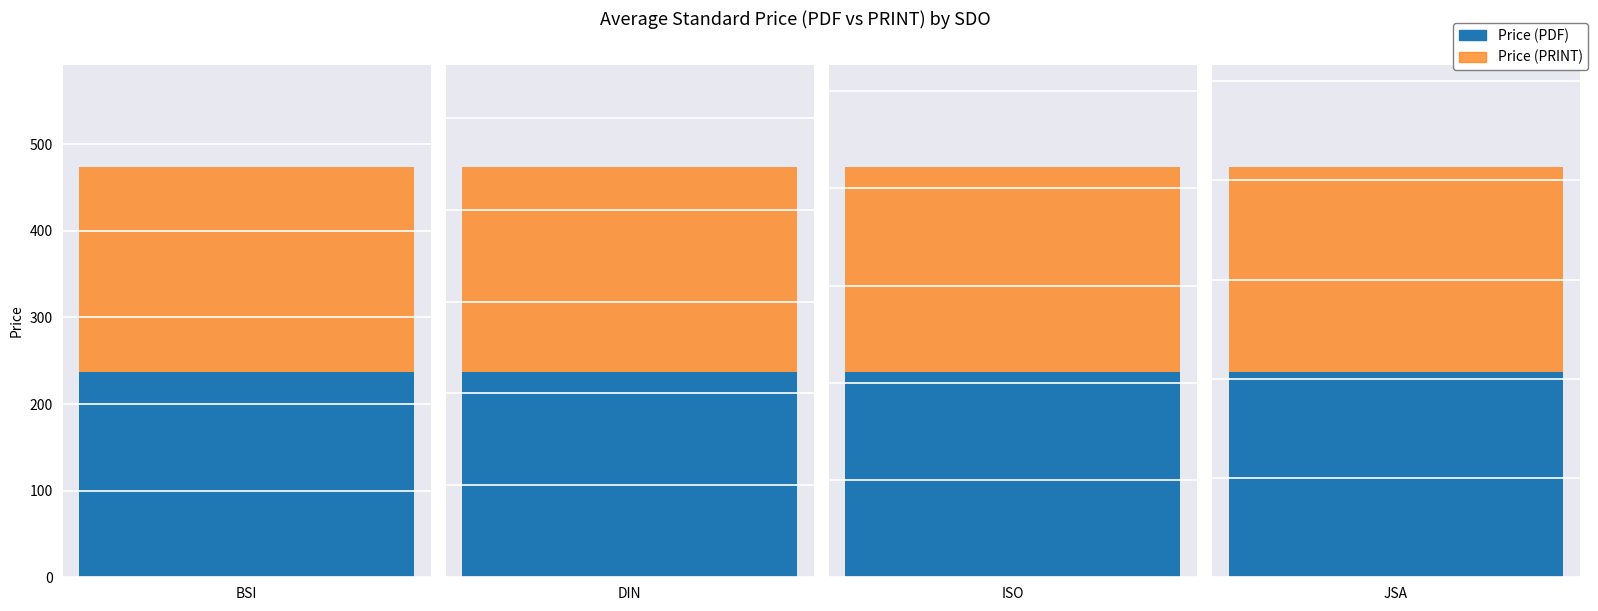

Is it true that Price (PDF) equals 164.1 at 0?

False